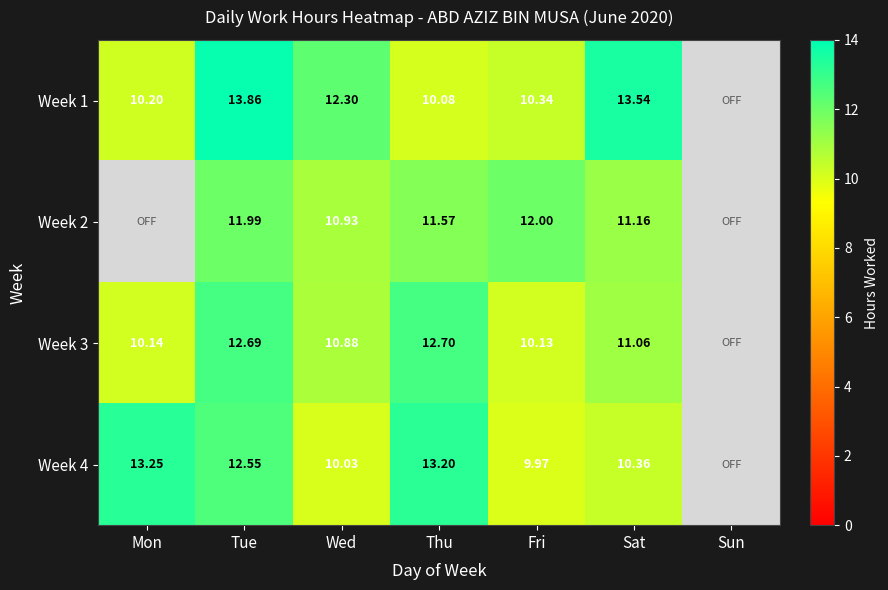

At how many categories does at least one series exceed 13?

4